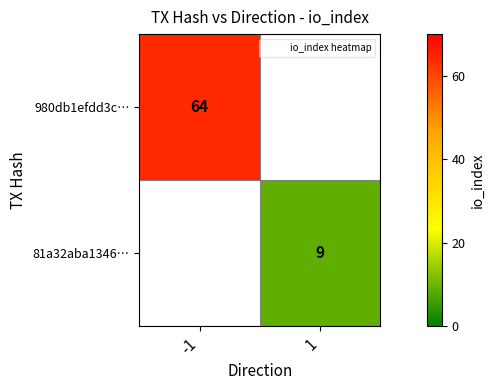

Which category has the highest value in the 81a32aba1346… series?

-1